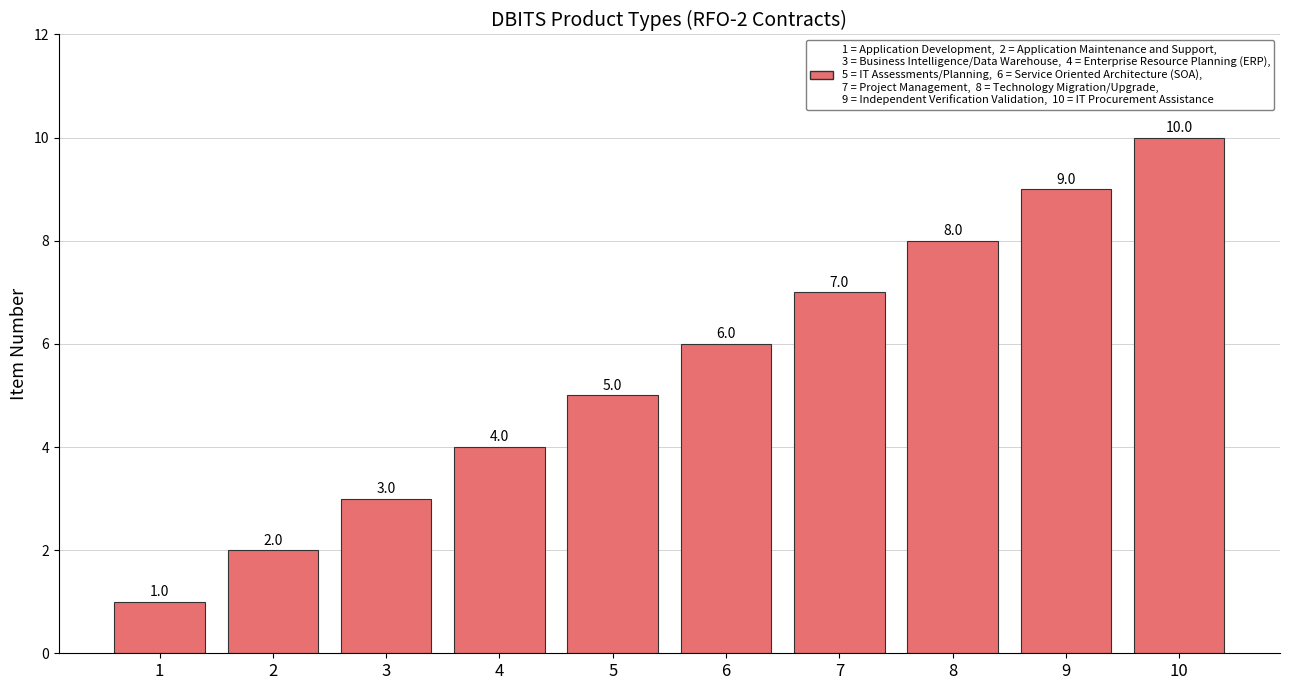

List the labels in order of value, smallest first.

1, 2, 3, 4, 5, 6, 7, 8, 9, 10